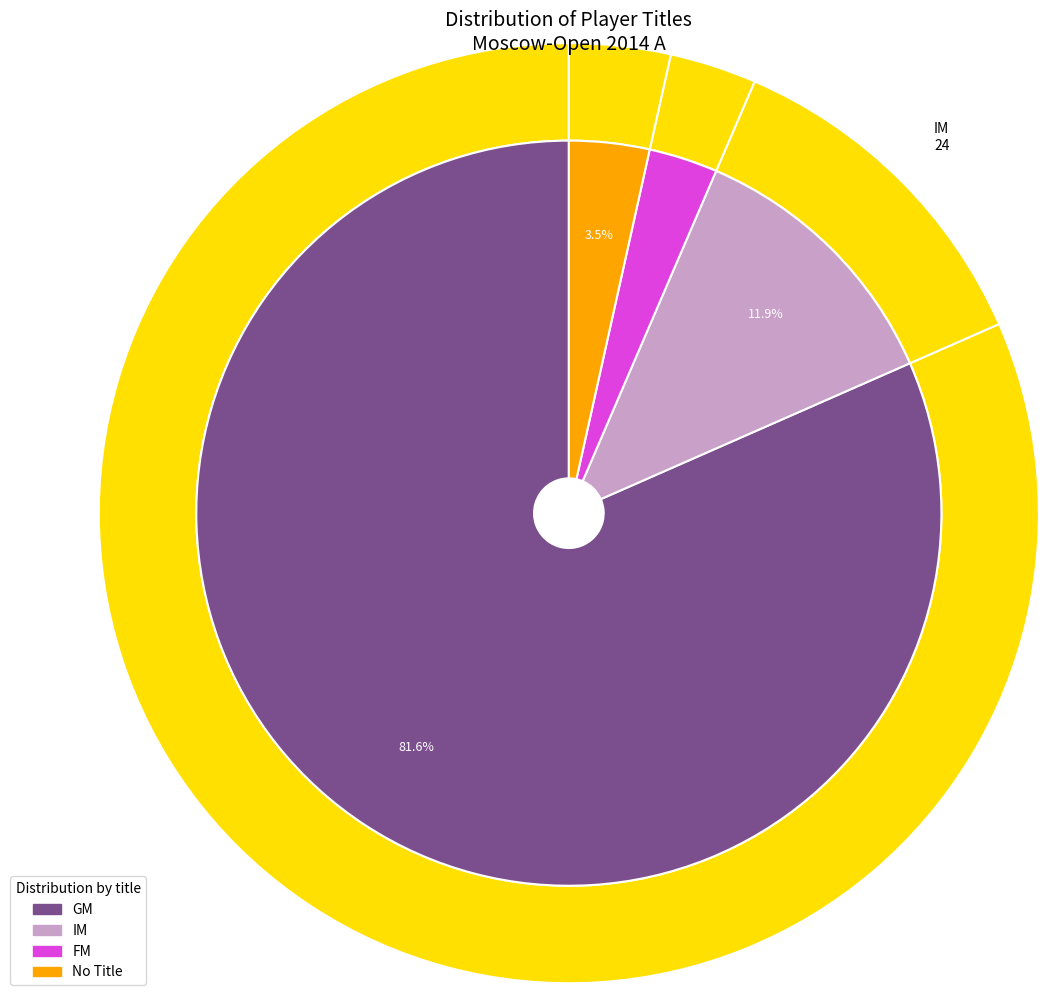

Combined, do FM and GM account for over 50%?

Yes